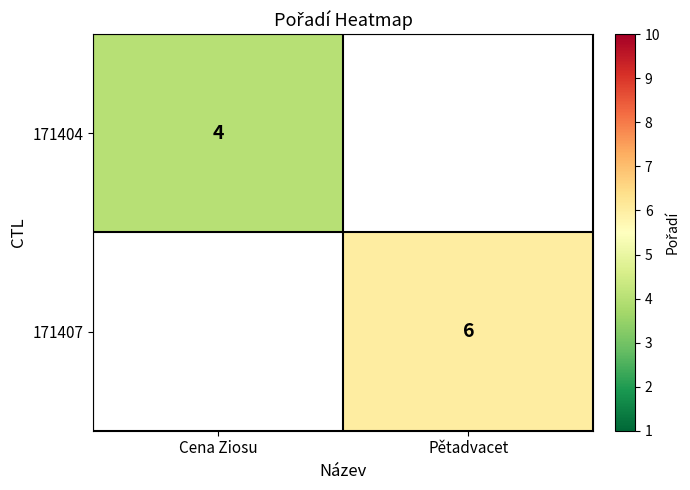

Is it true that 171407 equals 9 at Pětadvacet?

False